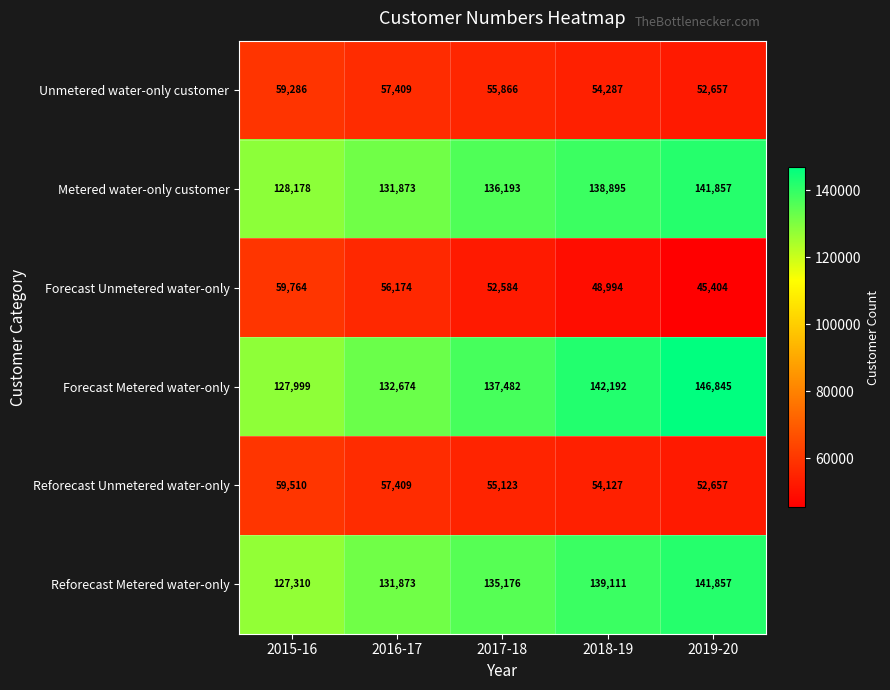

Read the Unmetered water-only customer value at 2016-17.

57409